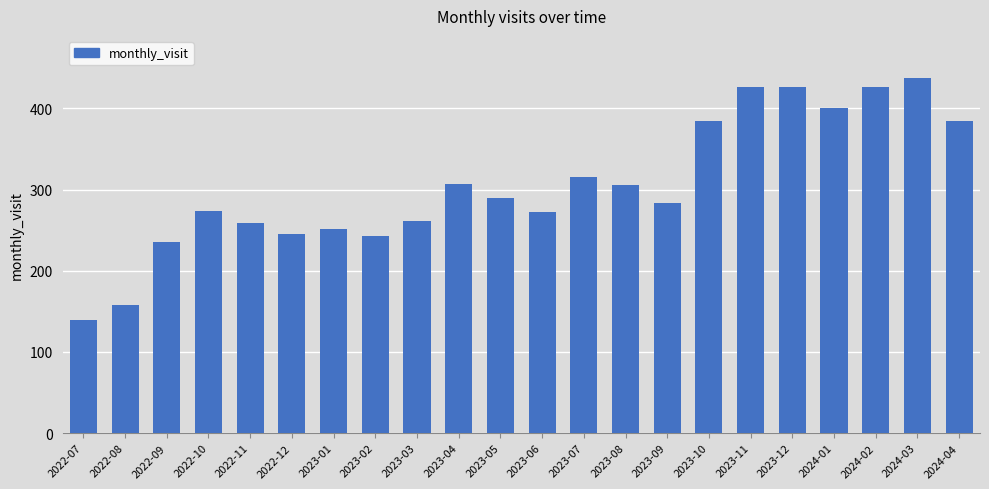

Which has a higher value, 2023-05 or 2023-10?

2023-10